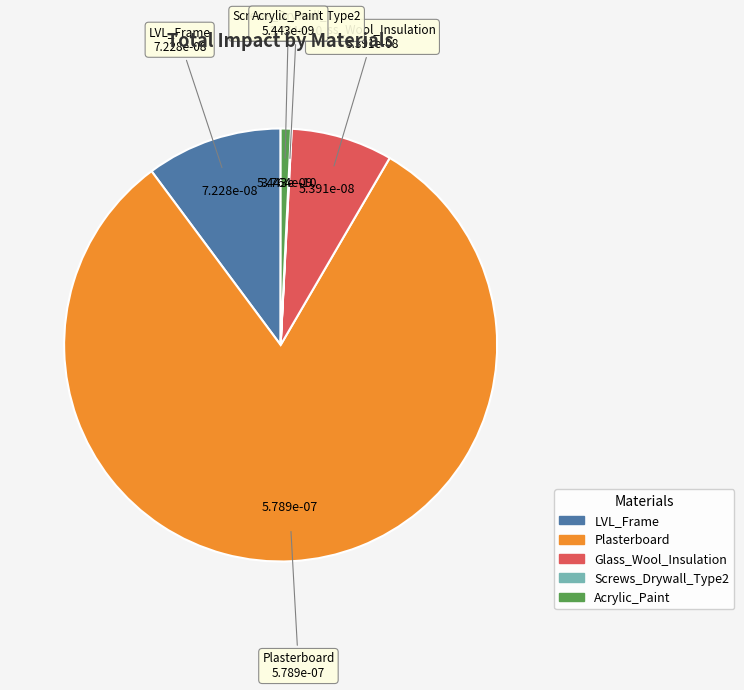

Which category accounts for the majority?

Plasterboard